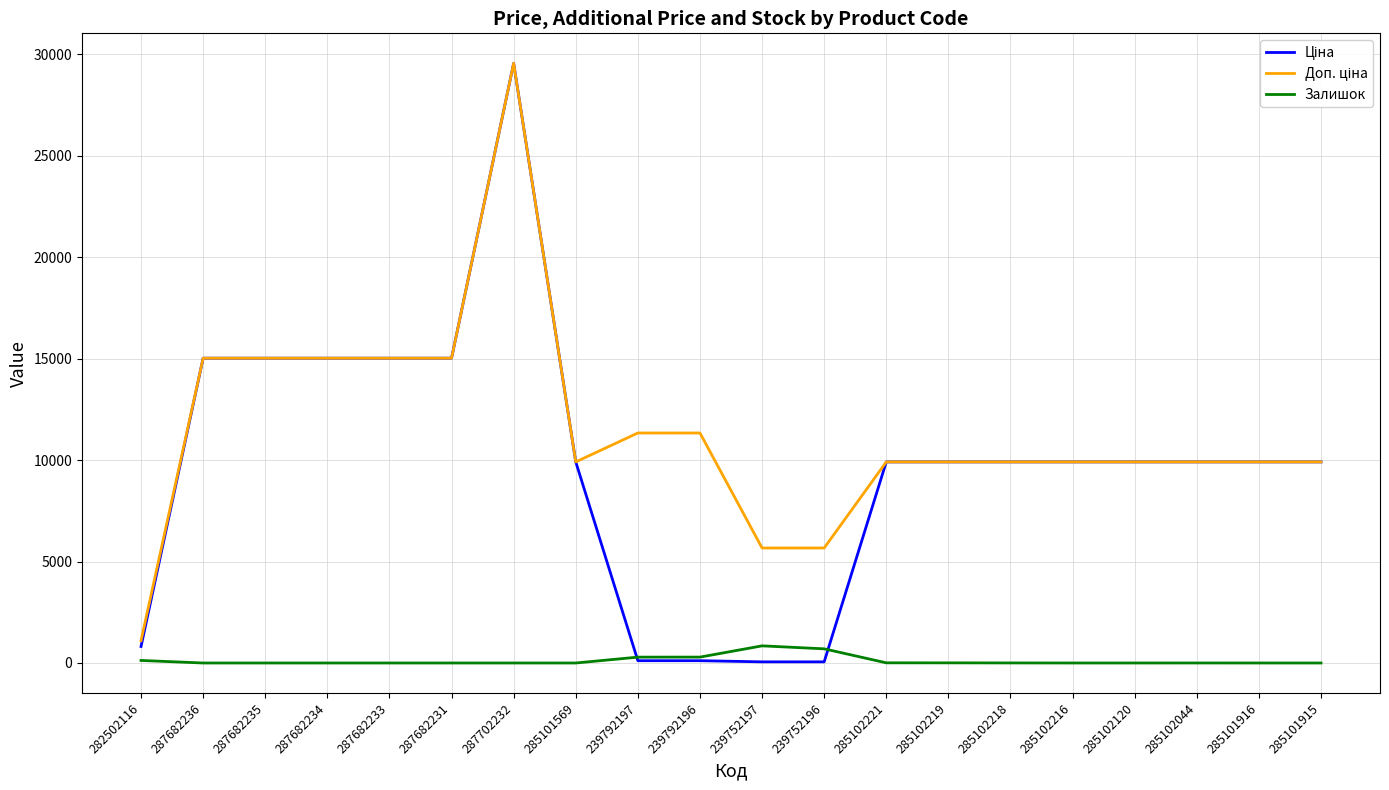

The Залишок series shows 698.0 at 239752196. True or false?

True